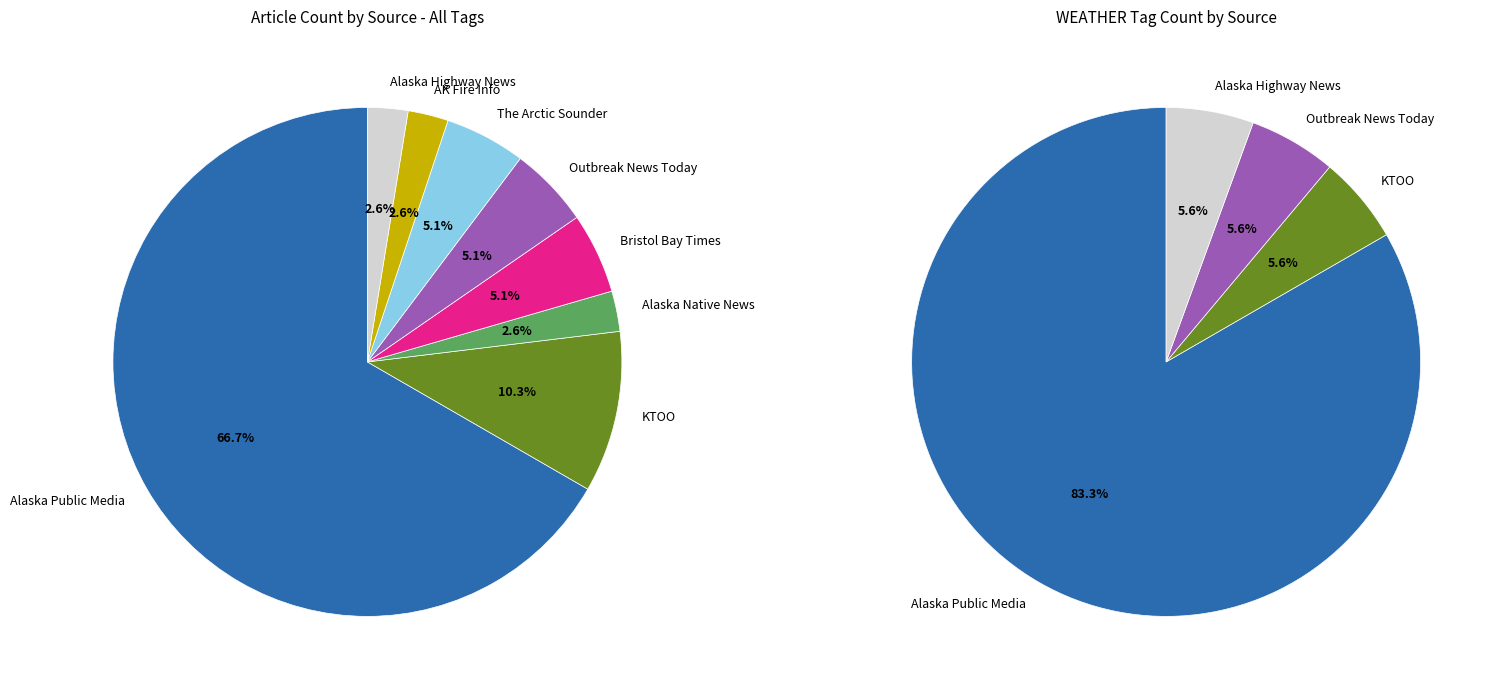

What is the largest slice in the pie chart?

Alaska Public Media